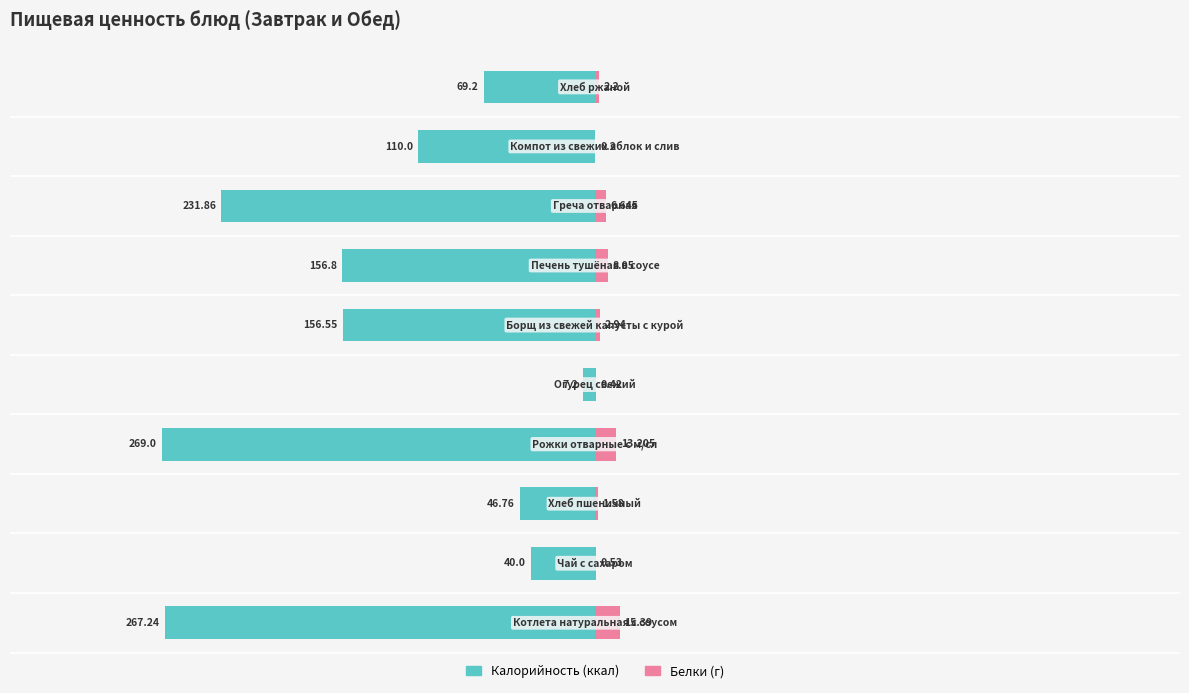

Does the chart contain stacked bars?

No